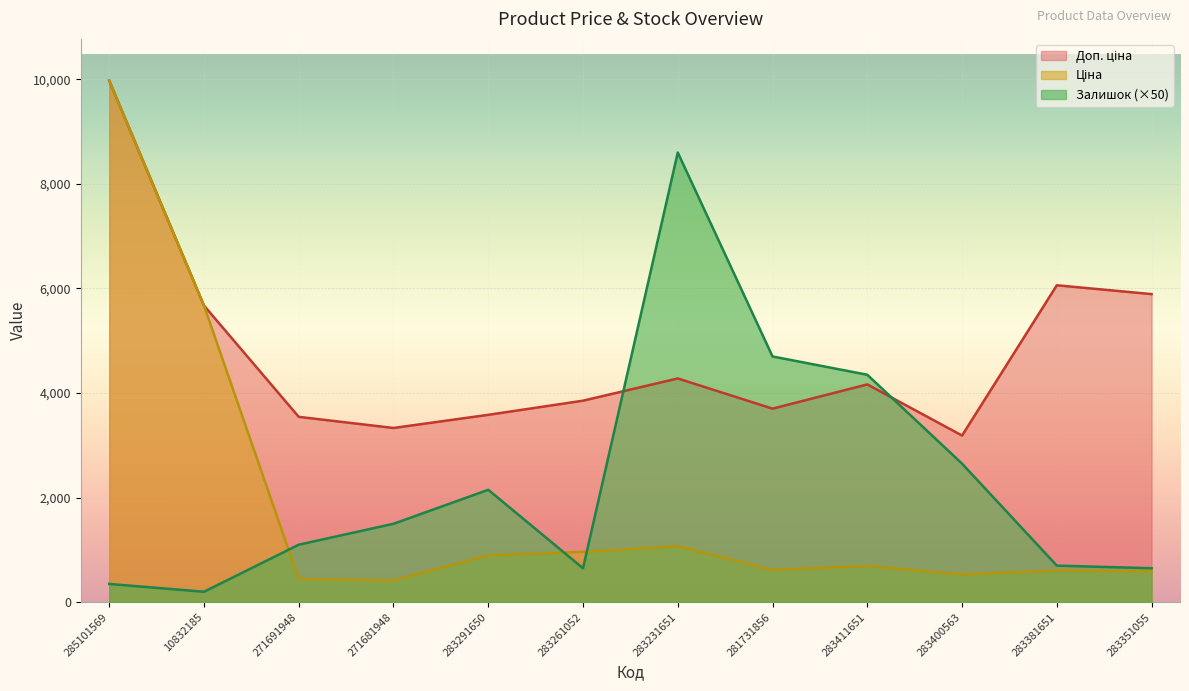

What is the sum of all Залишок values?

27600.0